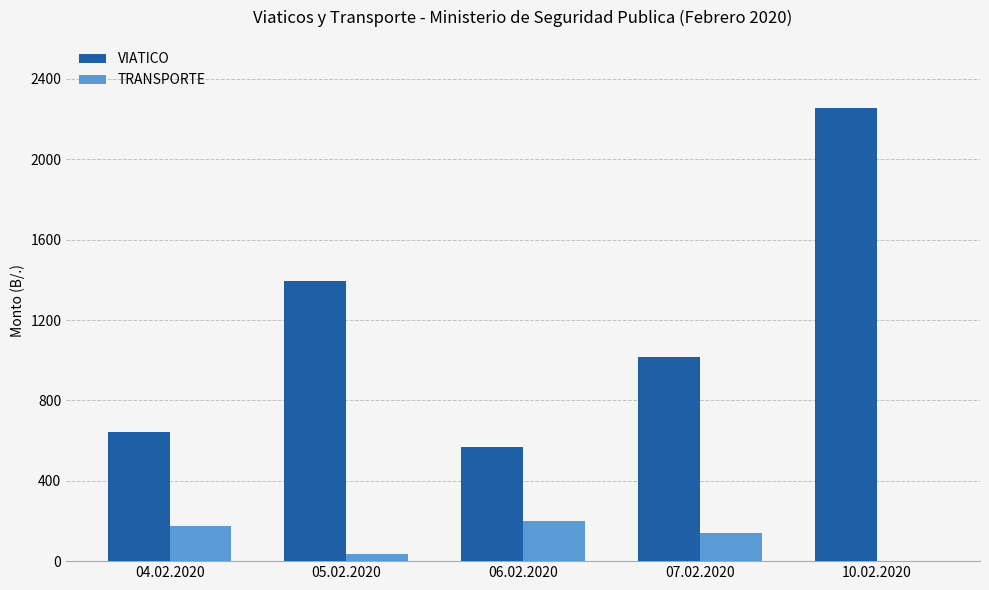

Is it true that VIATICO equals 2256.0 at 10.02.2020?

True